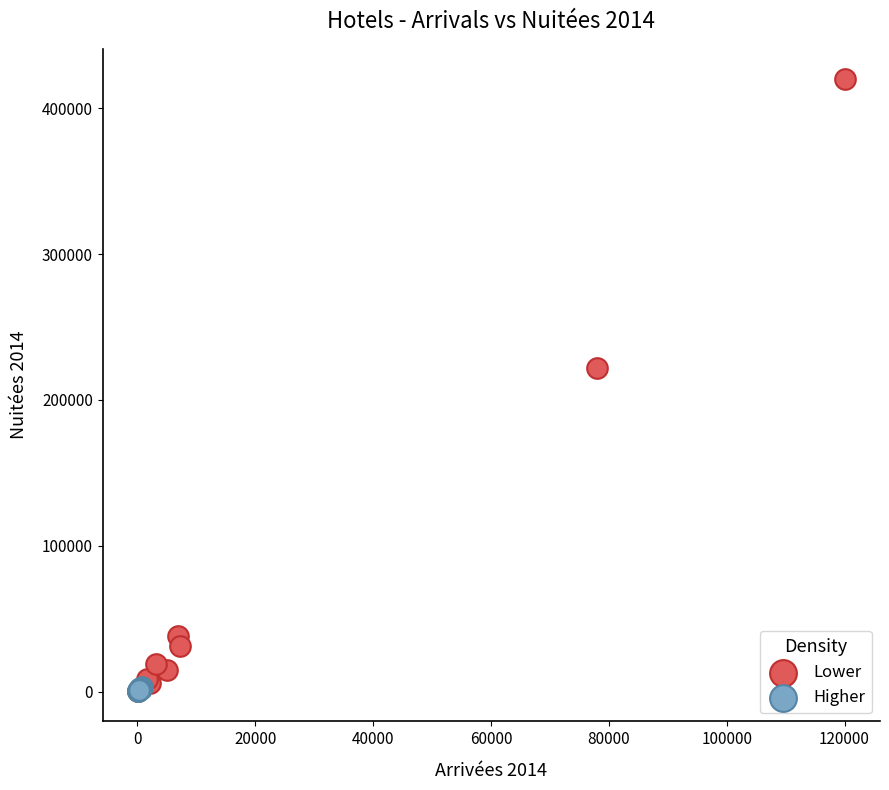

Which series has the largest Y range (max minus min)?

Lower